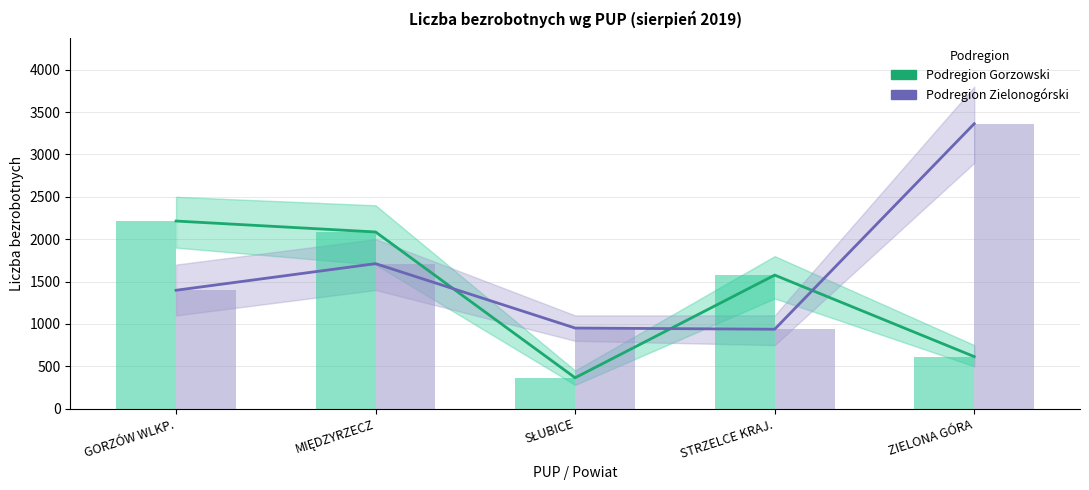

Between MIĘDZYRZECZ and GORZÓW WLKP., which is larger?

GORZÓW WLKP.